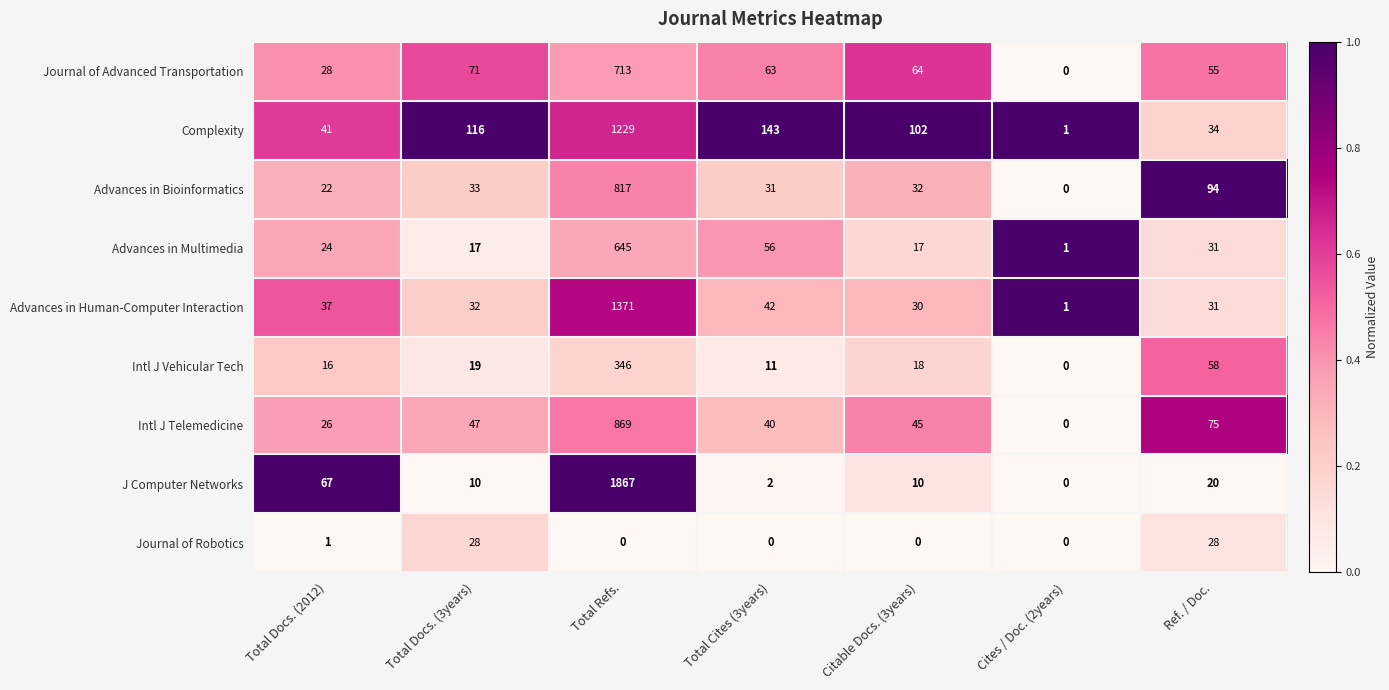

How many categories are shown in the chart?

7